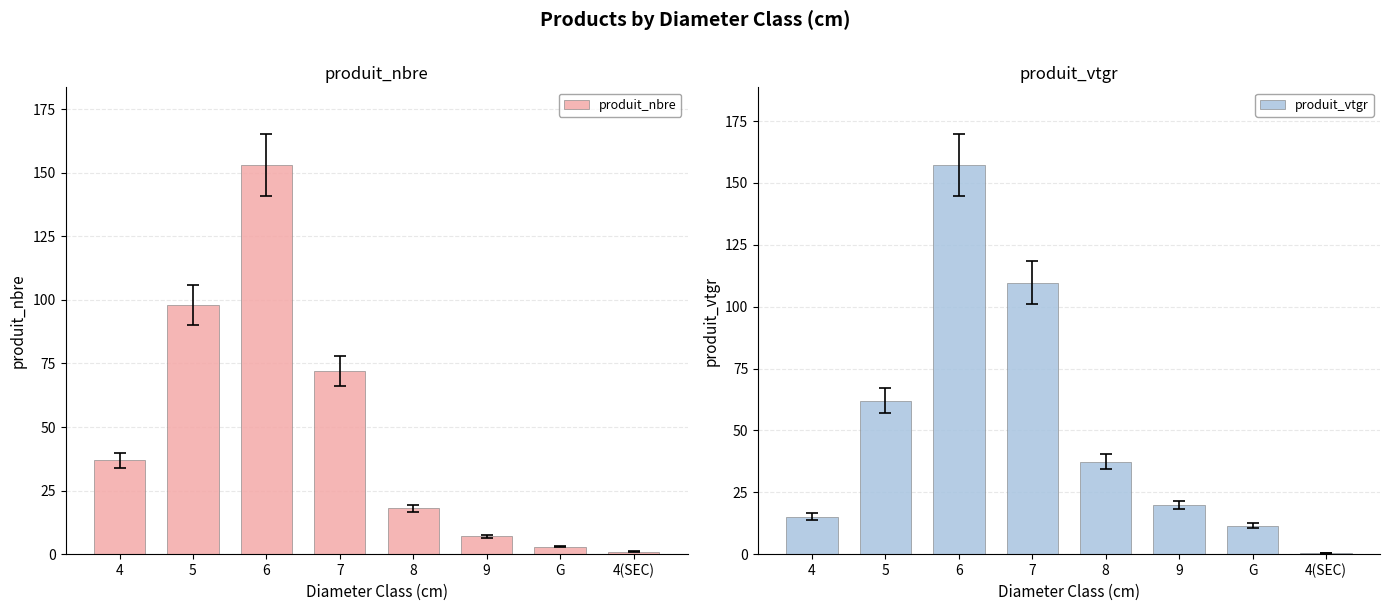

Rank the series at 9 from lowest to highest value.

produit_nbre, produit_vtgr